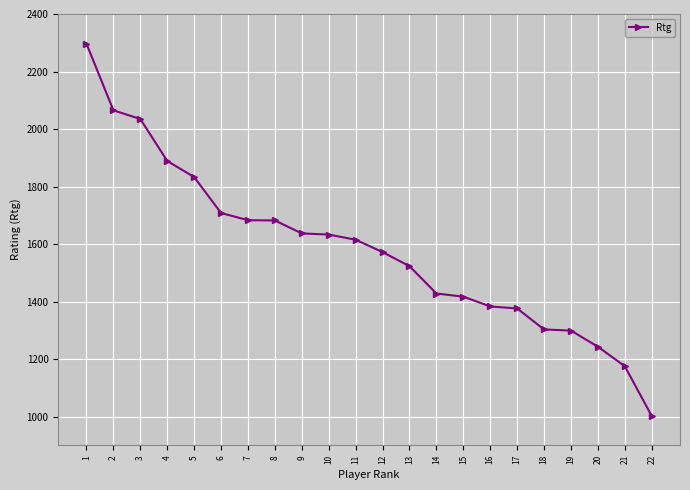

What is the ratio of the value at 3 to the value at 17?

1.5